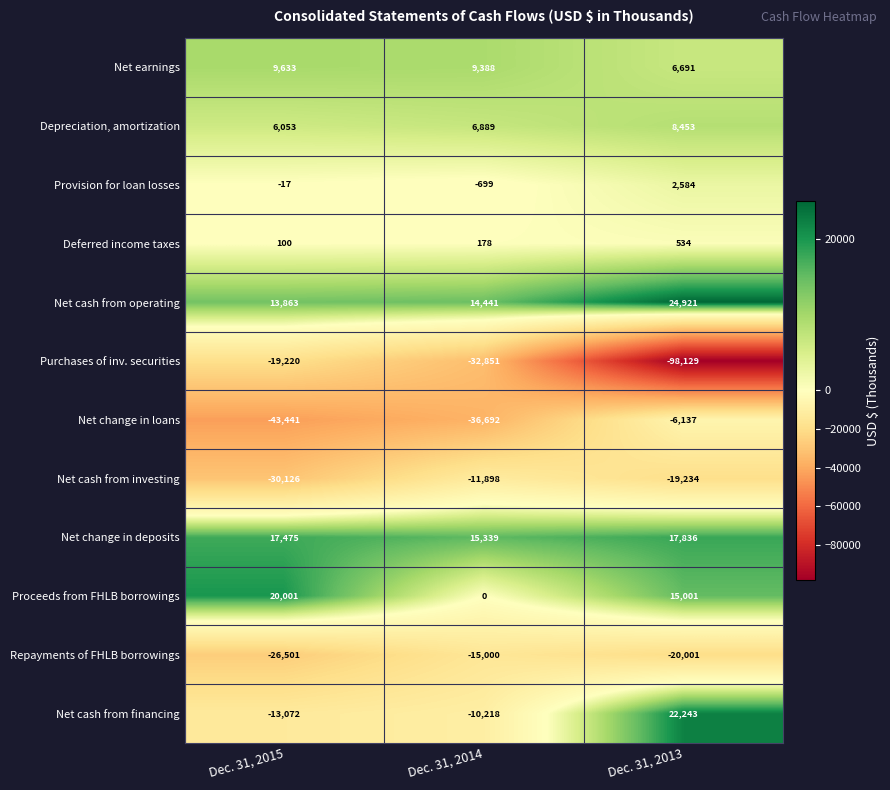

What is the total value across all series at Dec. 31, 2014?

-61123